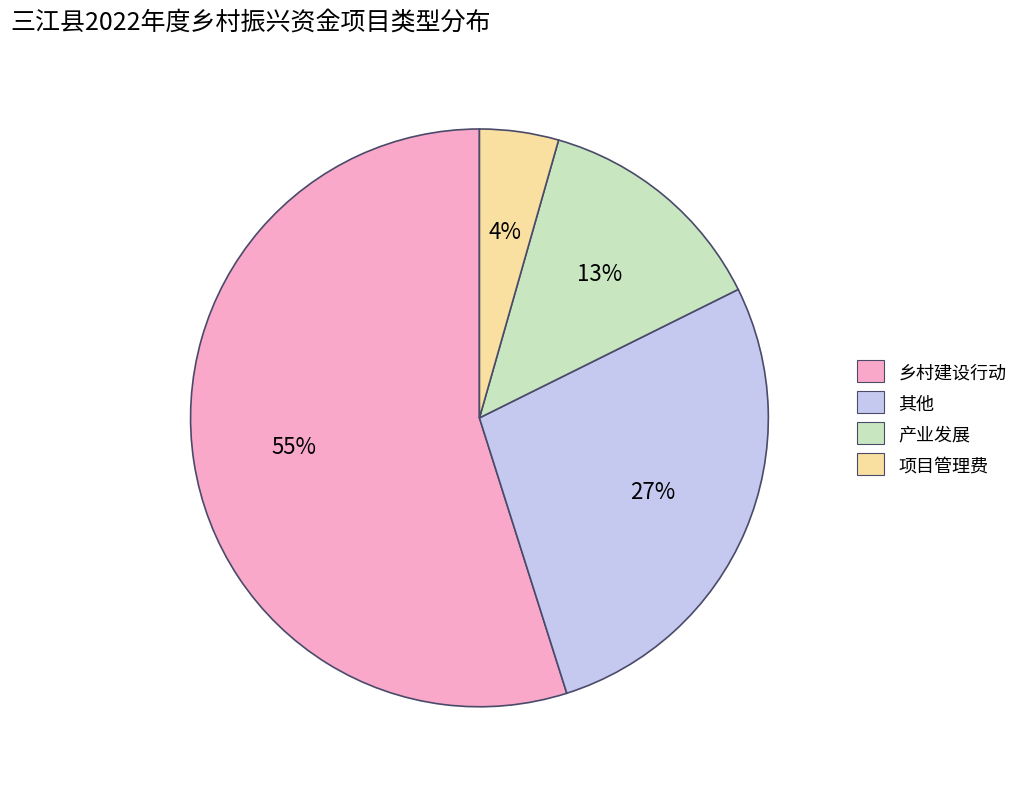

What percentage is the 产业发展 slice, to the nearest percent?

13%